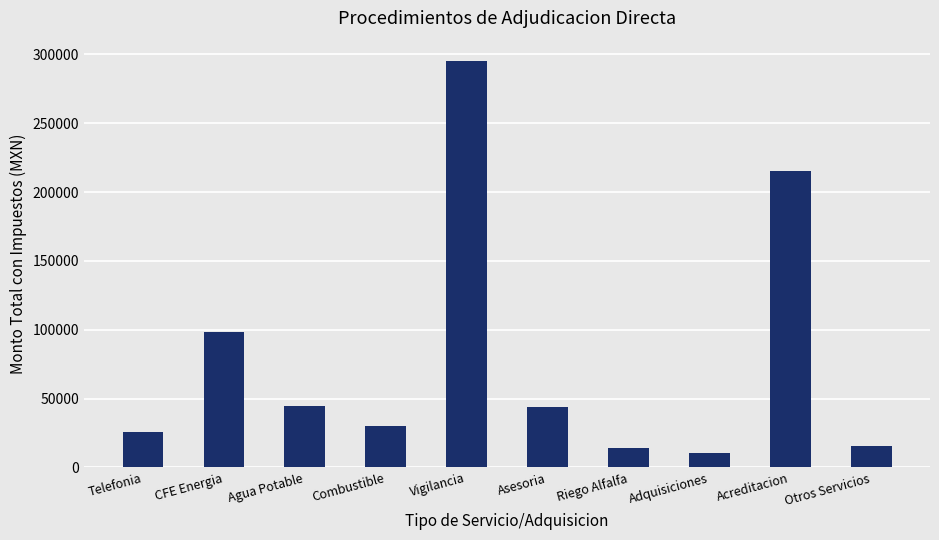

What is the sum of all values?

793118.0